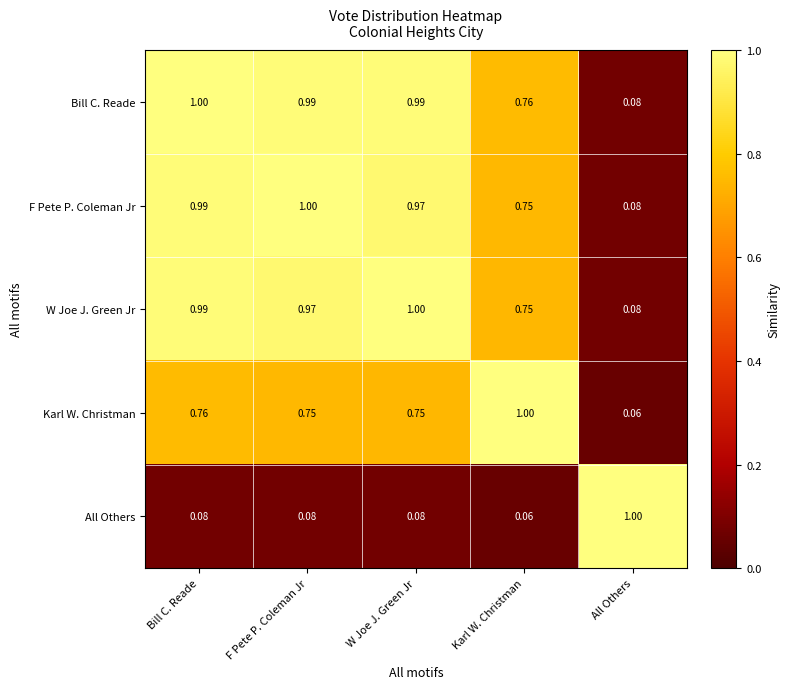

At which label is Bill C. Reade closest to 0?

All Others